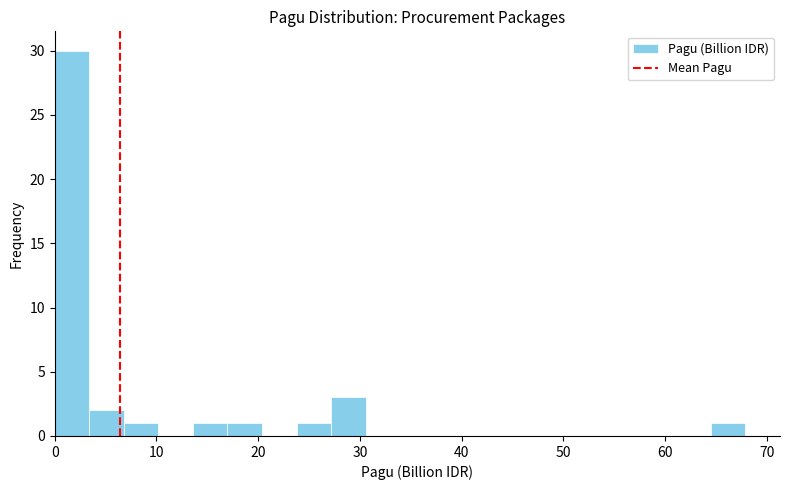

Read against the x-axis, roughly where is the centre of the tallest bar?

2